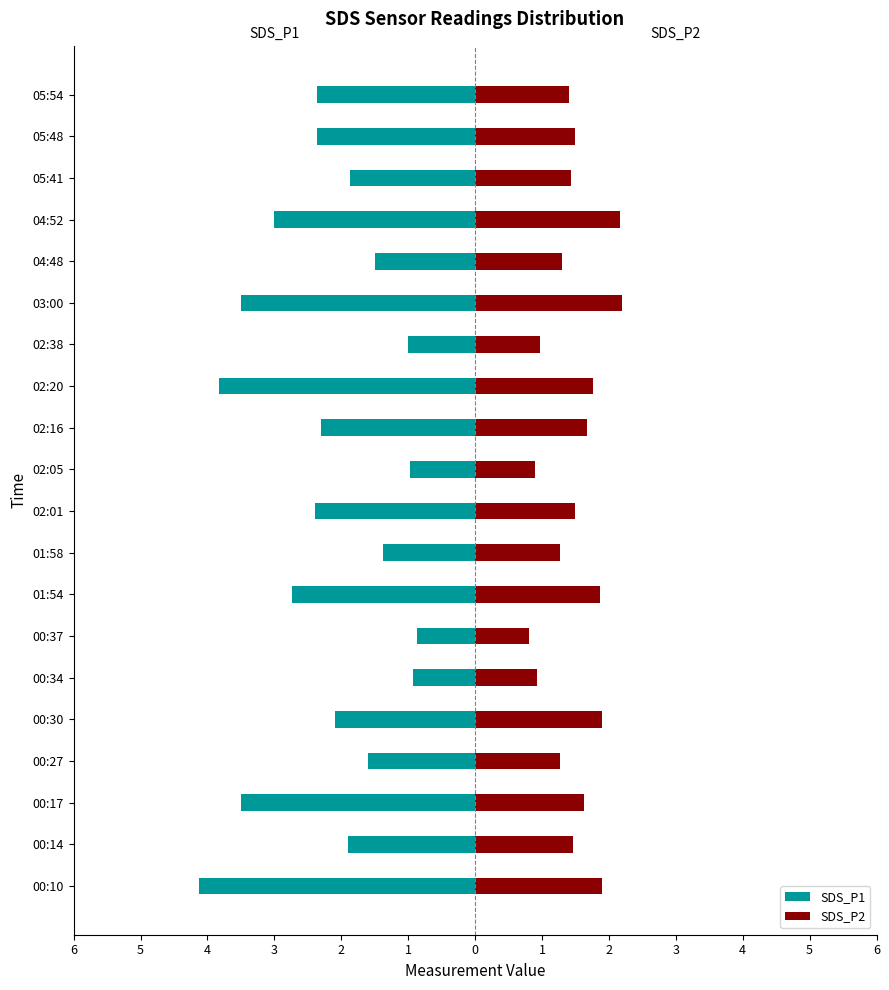

How many distinct data groups are displayed?

2